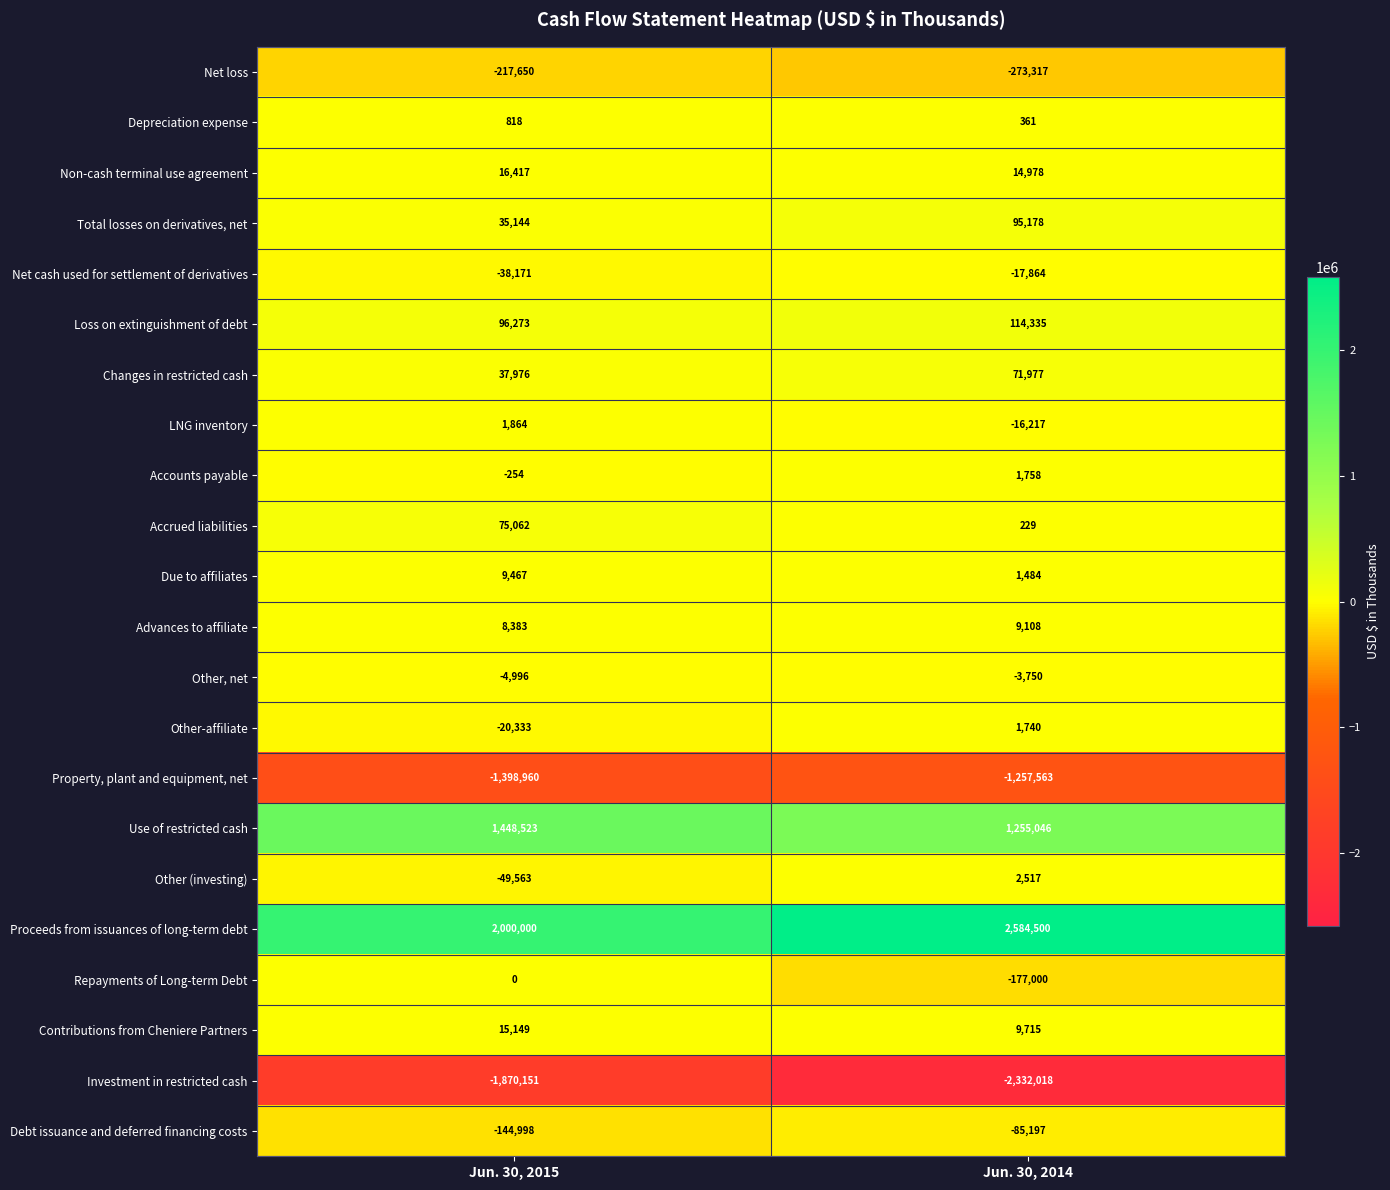

What is the sum of all Net loss values?

-490967